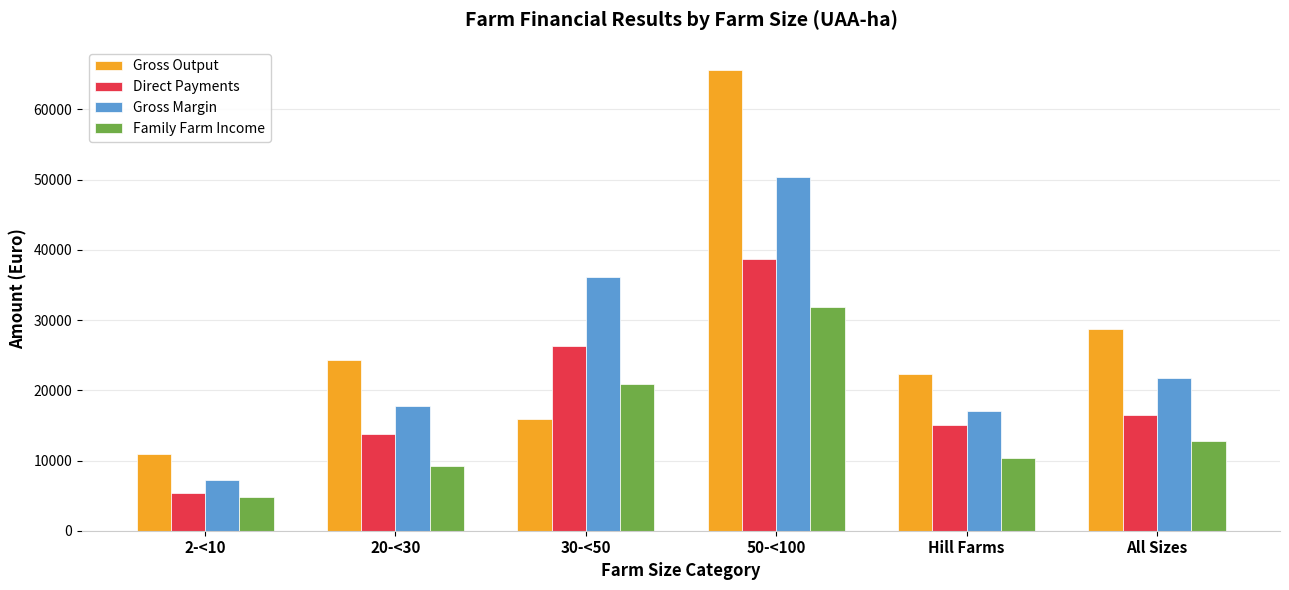

What is the label of the 1st bar from the right?

All Sizes